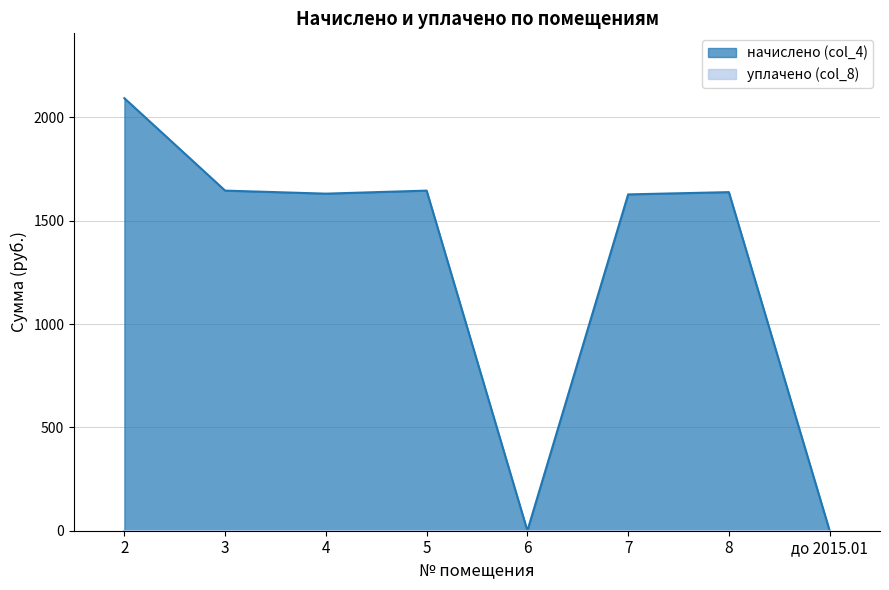

Is it true that the value at 6 is 0.0?

True